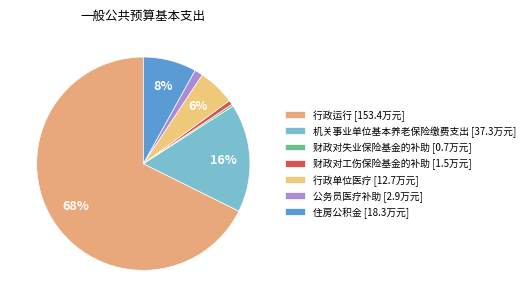

To the nearest percent, what portion does 行政运行 represent?

68%